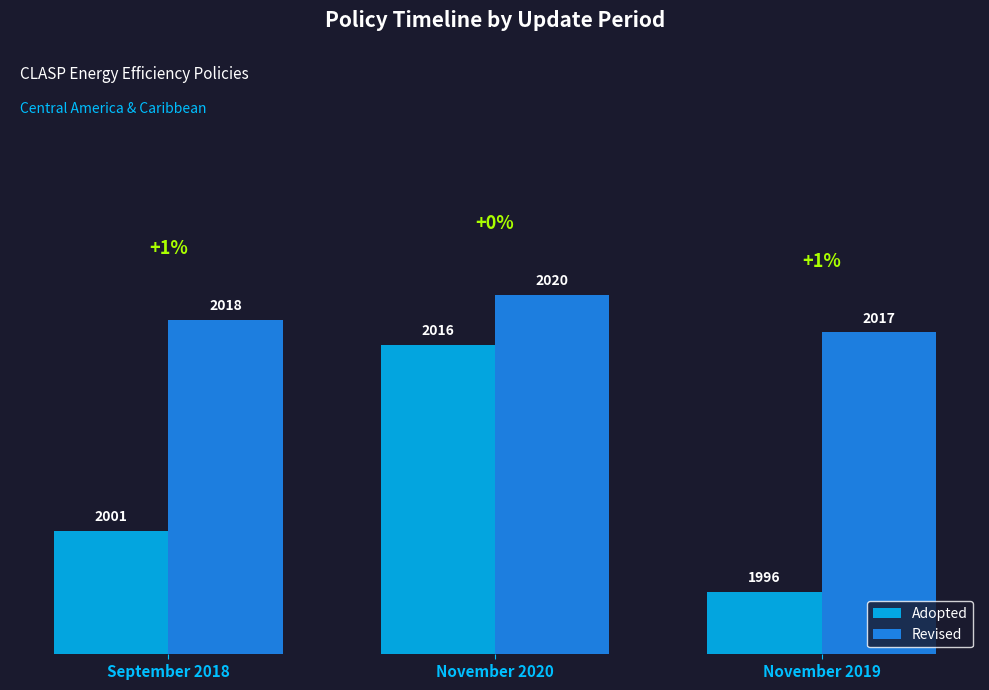

Reading left to right, what are all the values shown in this chart?

Adopted: September 2018=2001	November 2020=2016	November 2019=1996
Revised: September 2018=2018	November 2020=2020	November 2019=2017